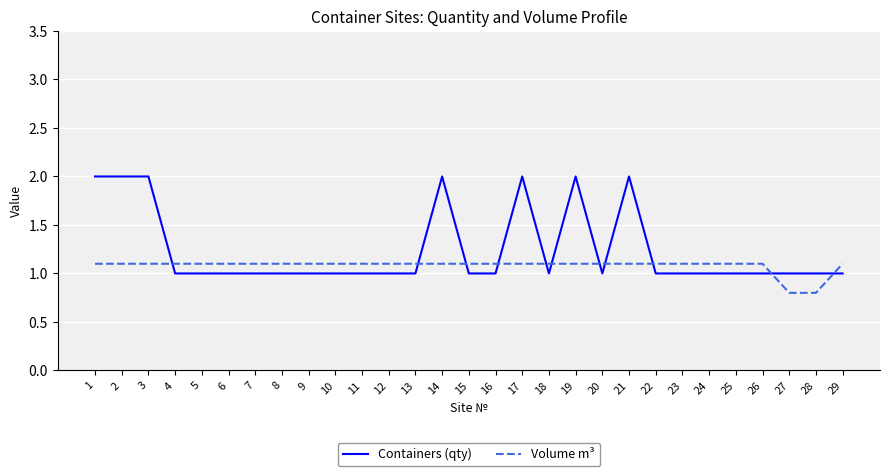

Is it true that Volume m³ equals 1.7 at 16?

False